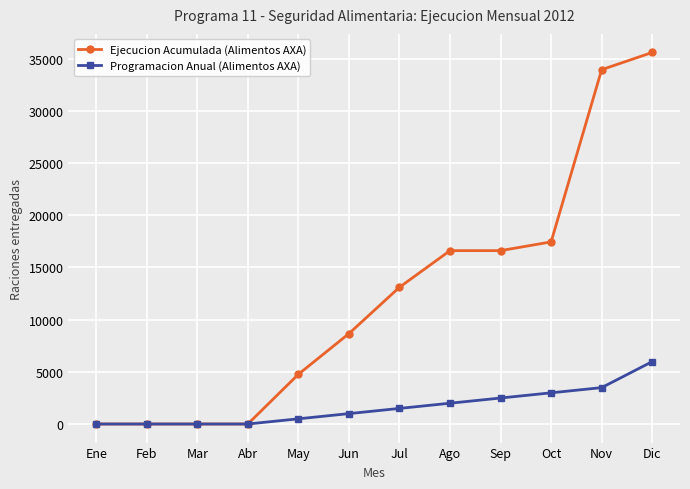

How many series are shown in this chart?

2